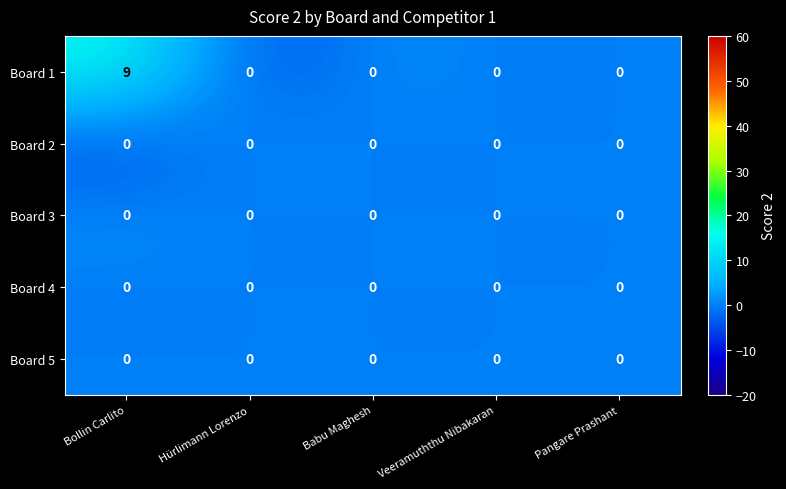

Count the Board 1 values in the range 0 to 1.

4